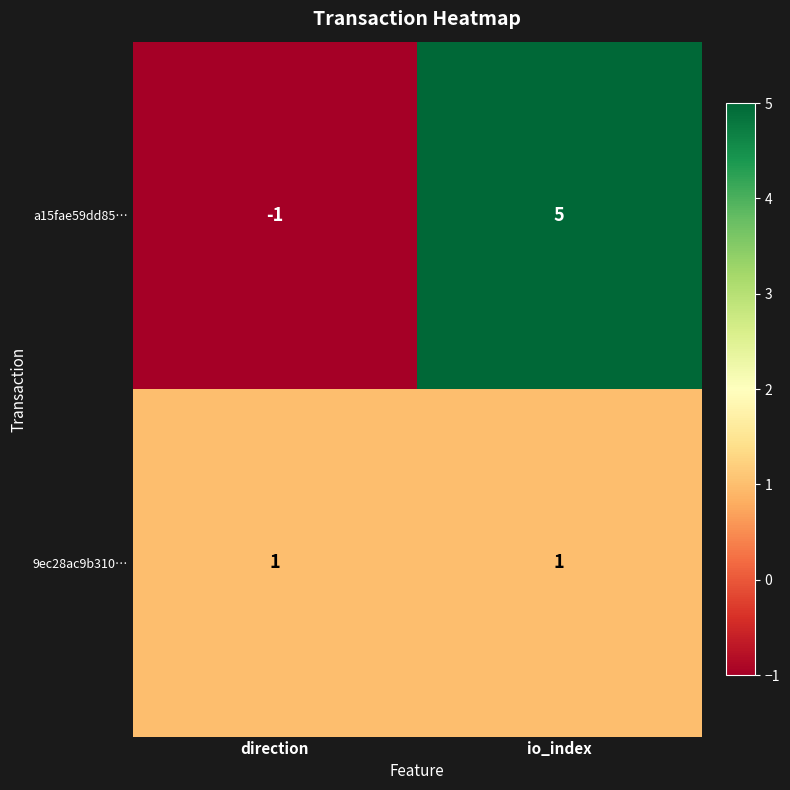

What is the difference between the maximum and minimum values in the a15fae59dd85… series?

6